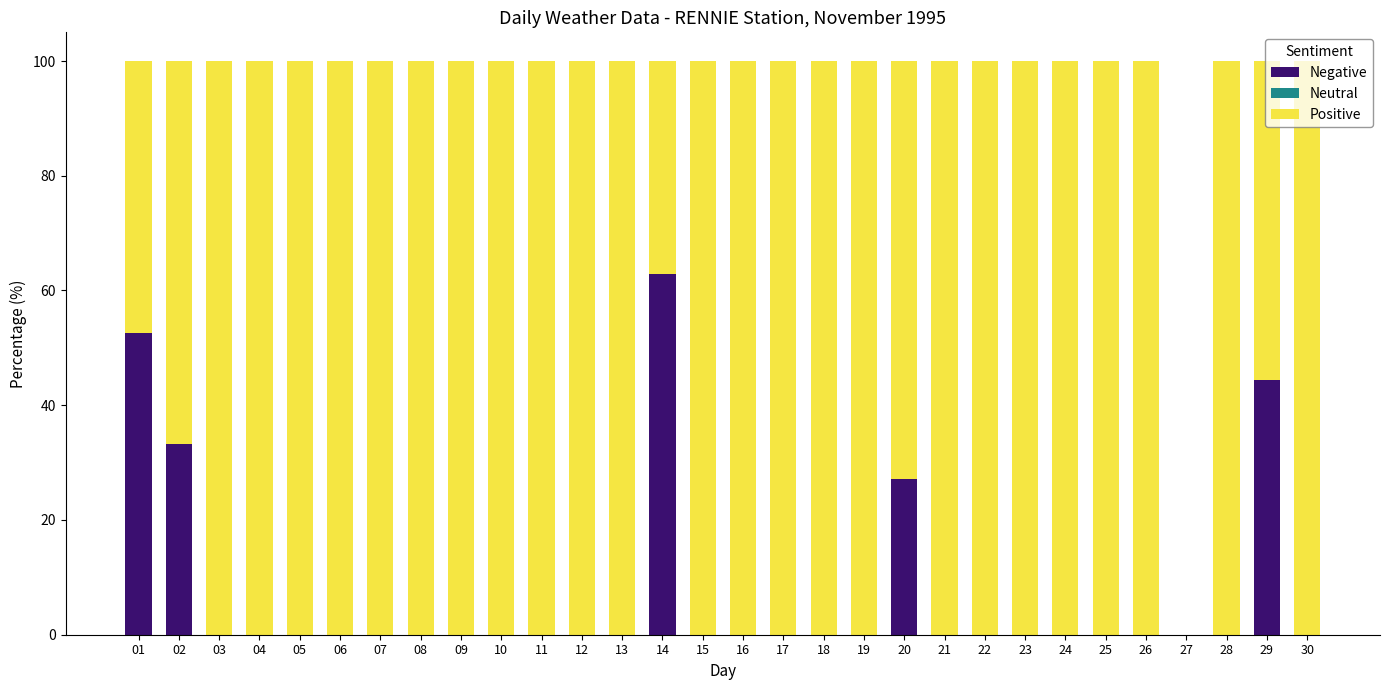

Does the chart contain stacked bars?

Yes